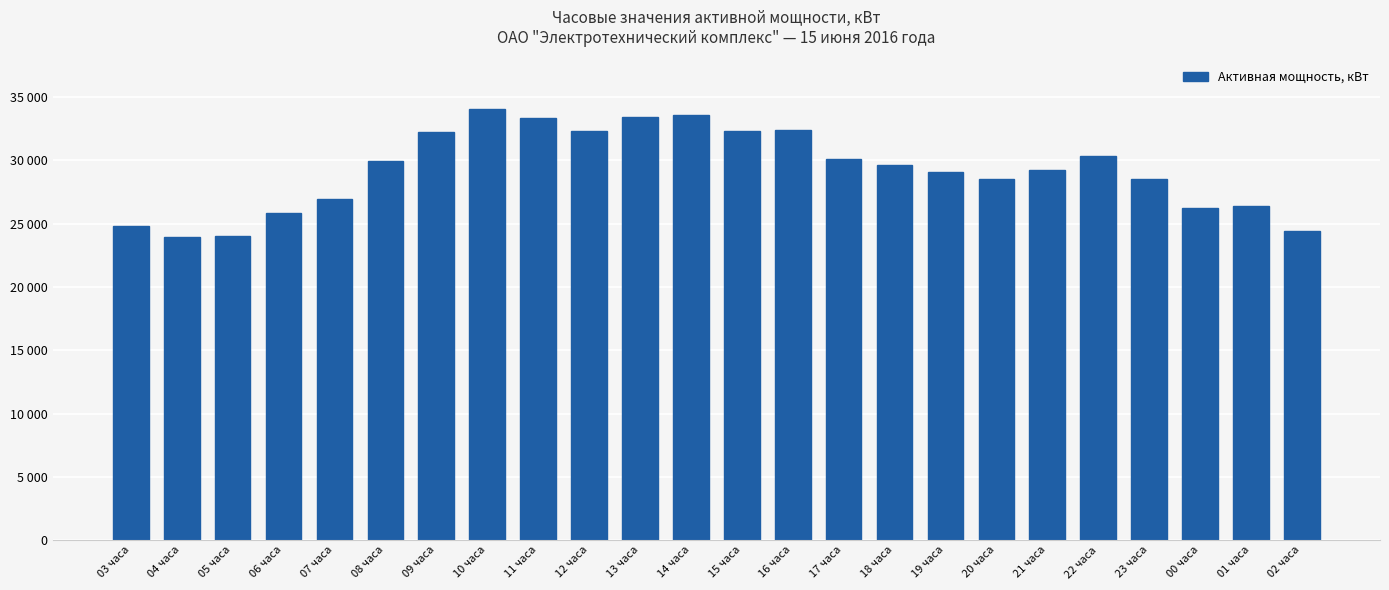

Does the chart contain any negative values?

No